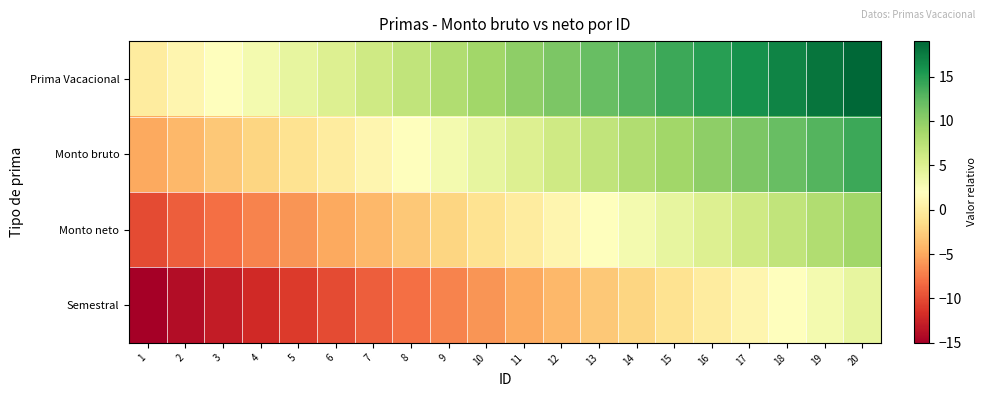

List the series in order of their peak value, highest first.

Prima Vacacional, Monto bruto, Monto neto, Semestral